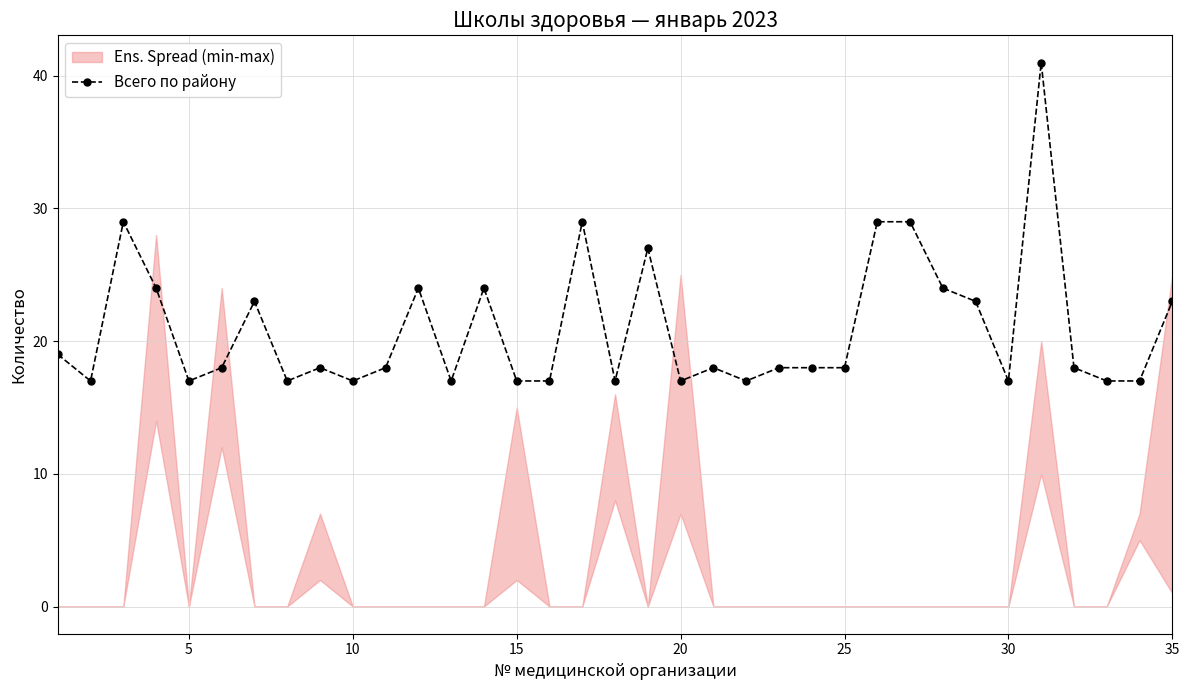

What is the maximum value for Всего по району?

41